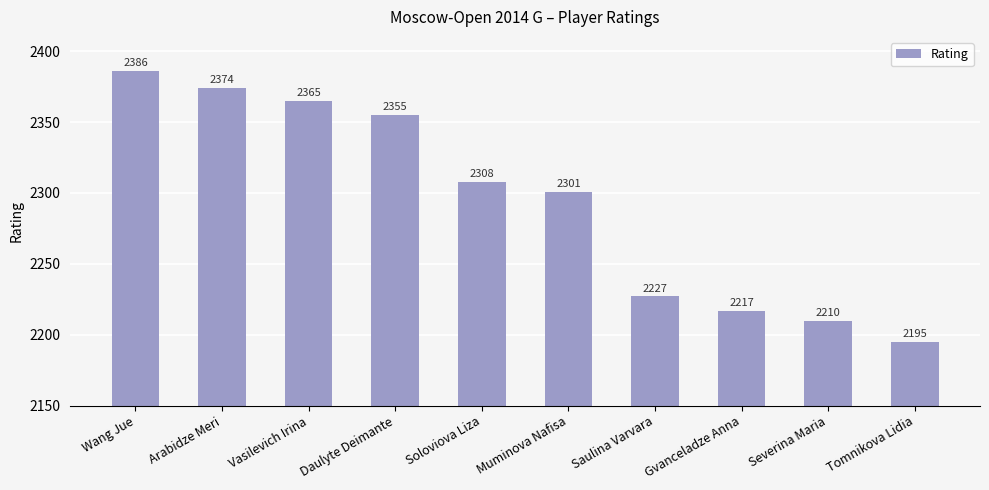

Which category has the lowest value across all series?

Tomnikova Lidia